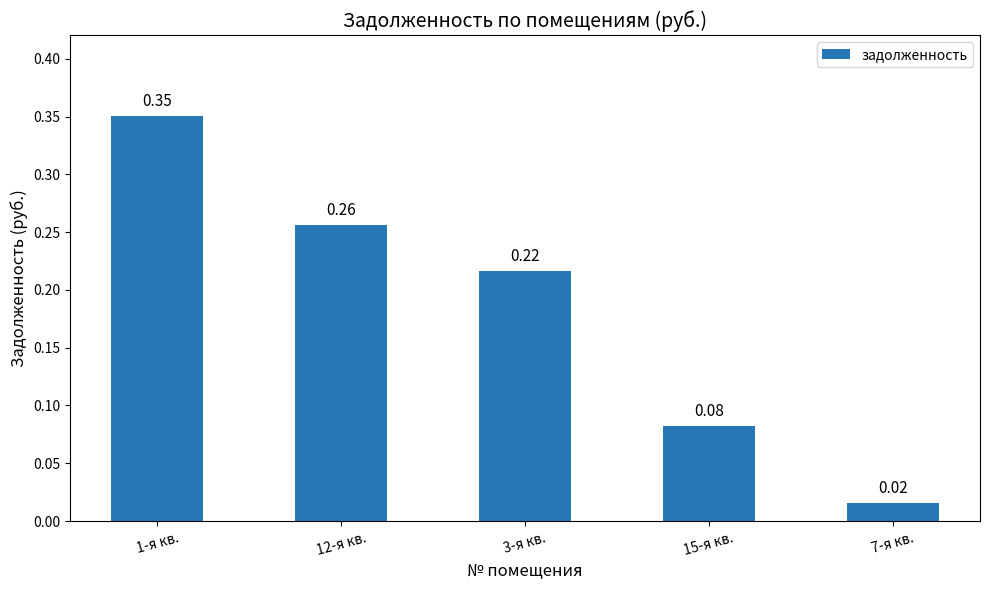

Rank the categories by value from highest to lowest.

1-я кв., 12-я кв., 3-я кв., 15-я кв., 7-я кв.